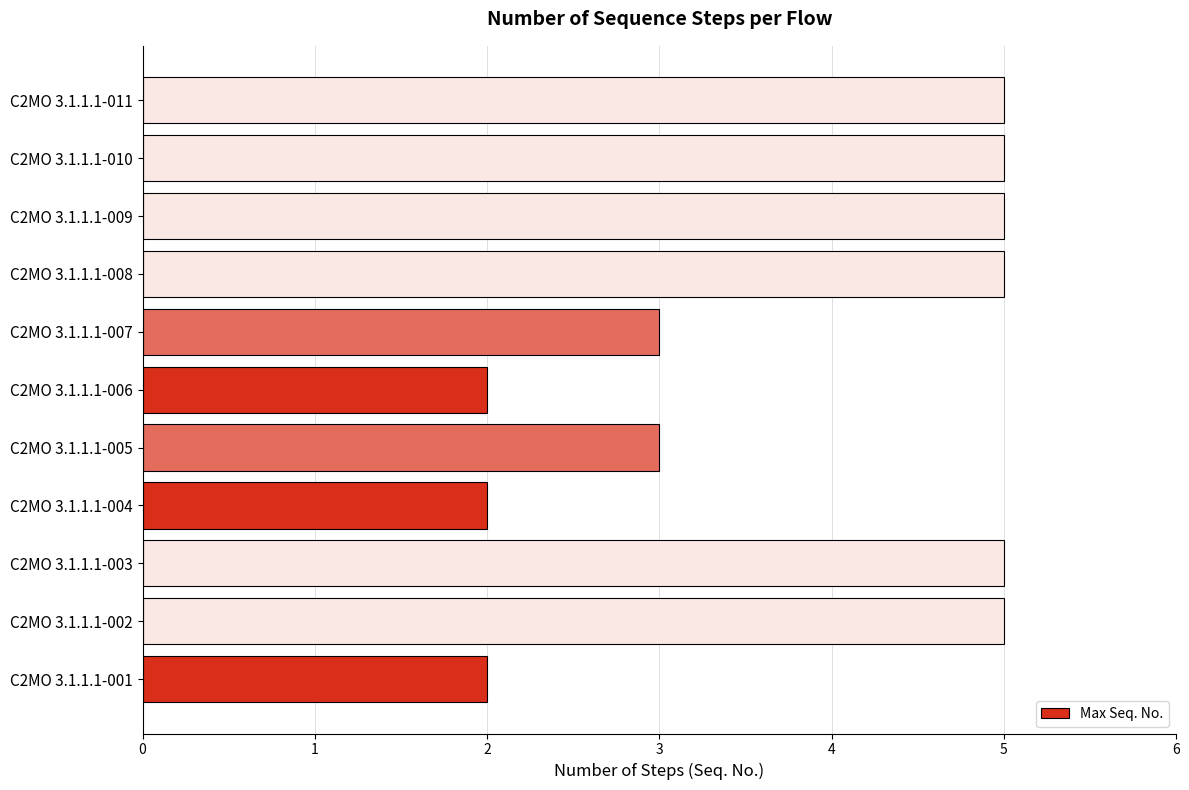

What is the maximum value shown in the chart?

5